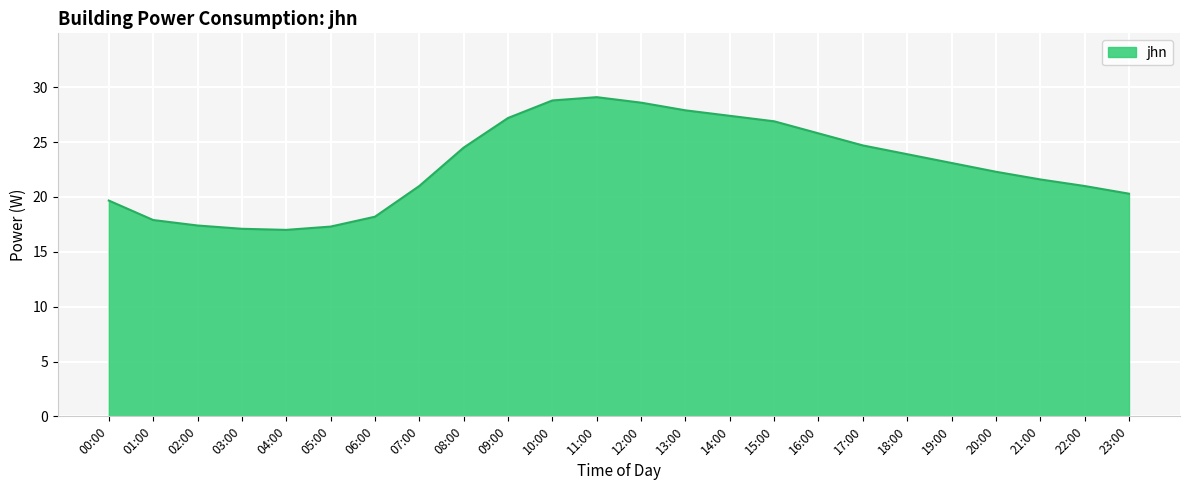

What is the change in value from 01:00 to 15:00?

+9.0